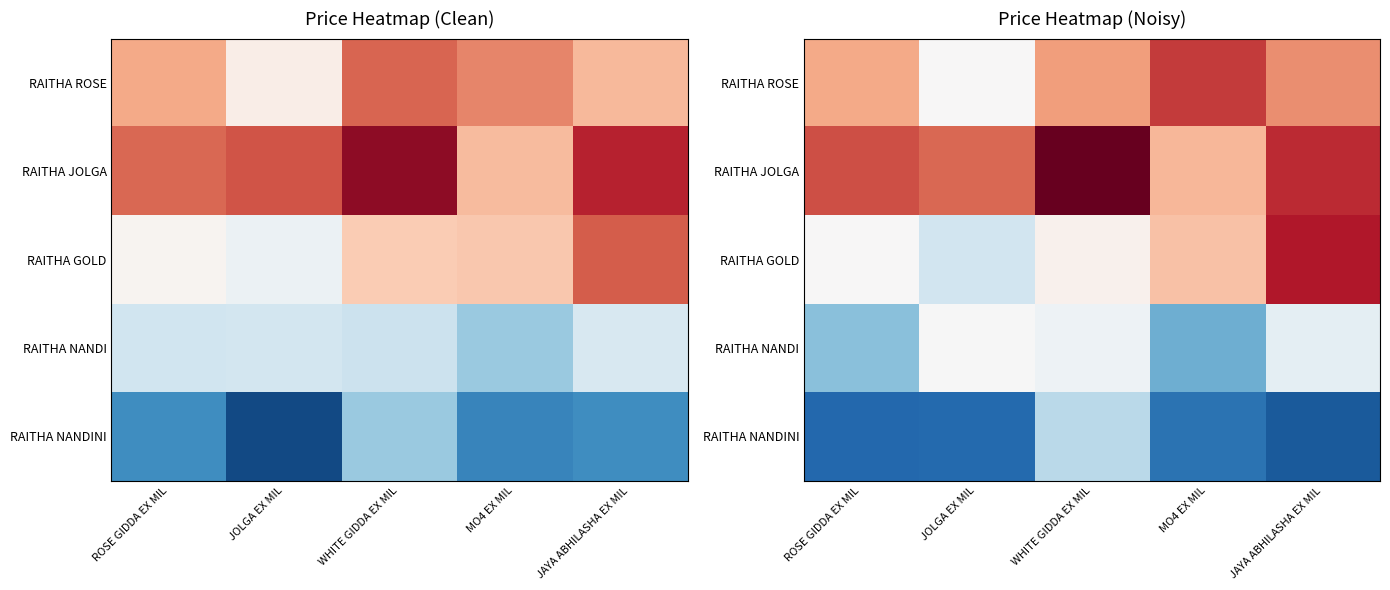

Which series has the widest spread of values?

RAITHA GOLD